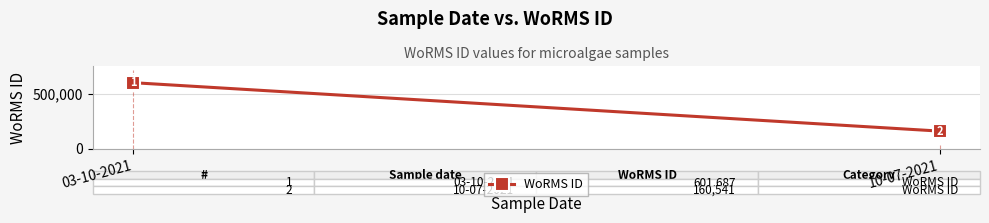

Is it true that the value at 10-07-2021 is 160541?

True